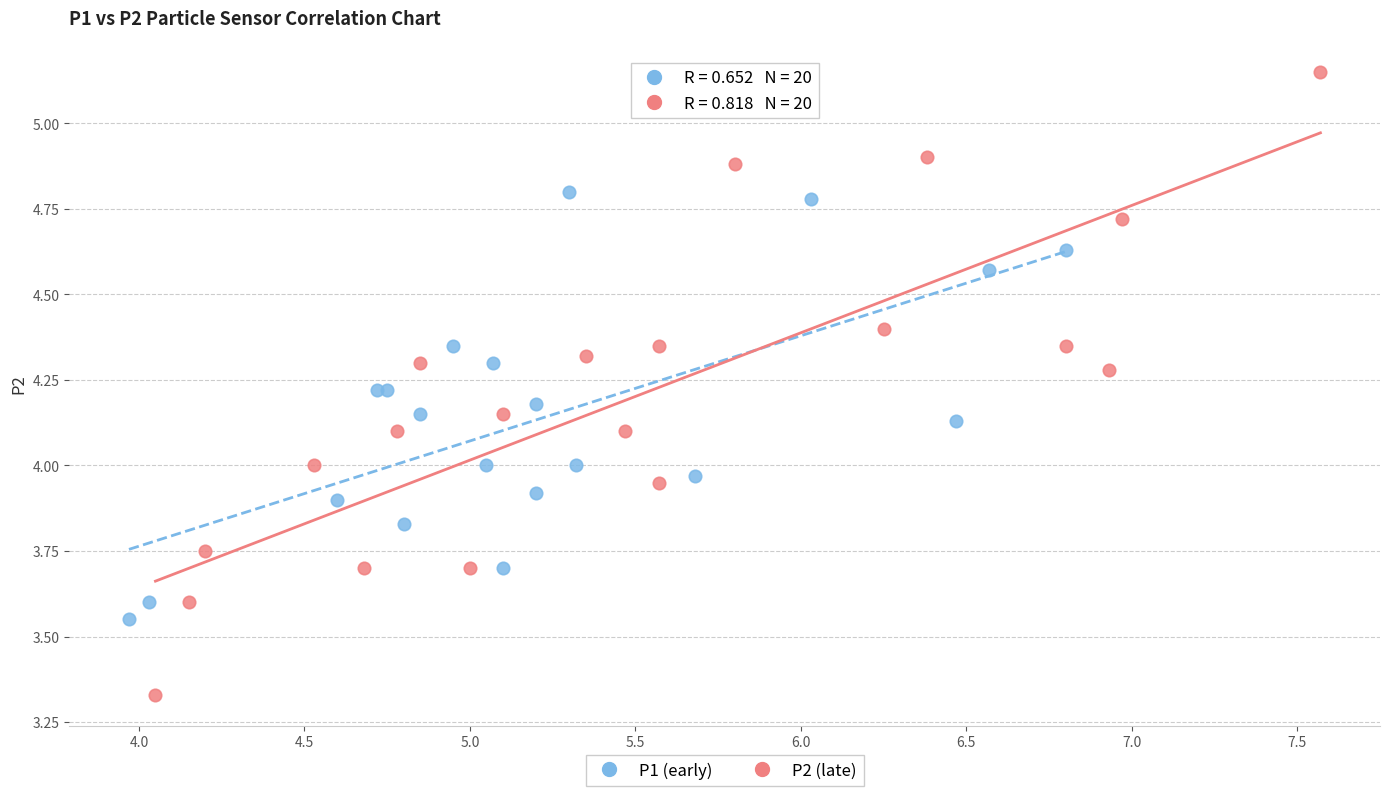

Which series reaches the minimum Y coordinate?

P2 (late)